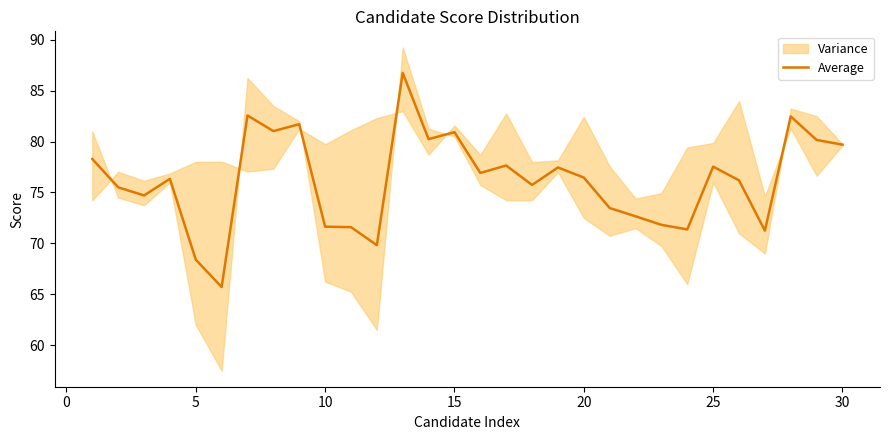

What is the maximum value for Average?

86.8